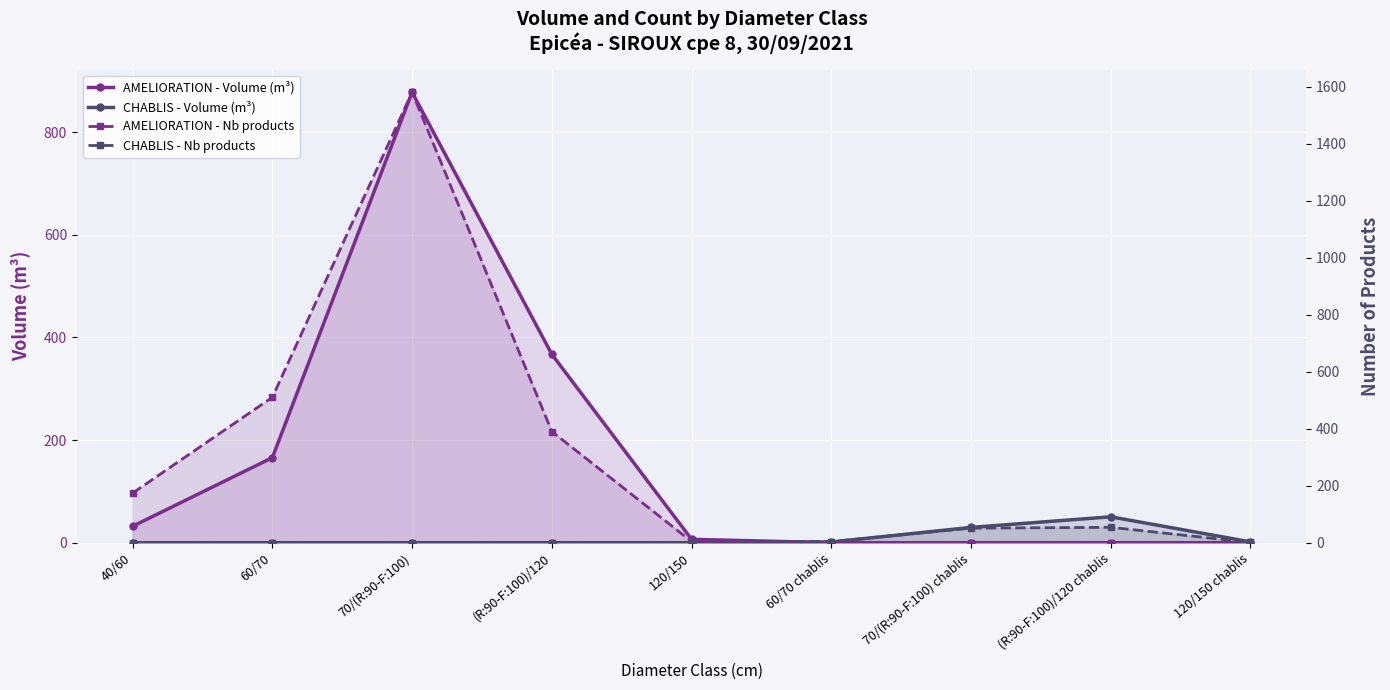

What position from the left is 60/70?

2